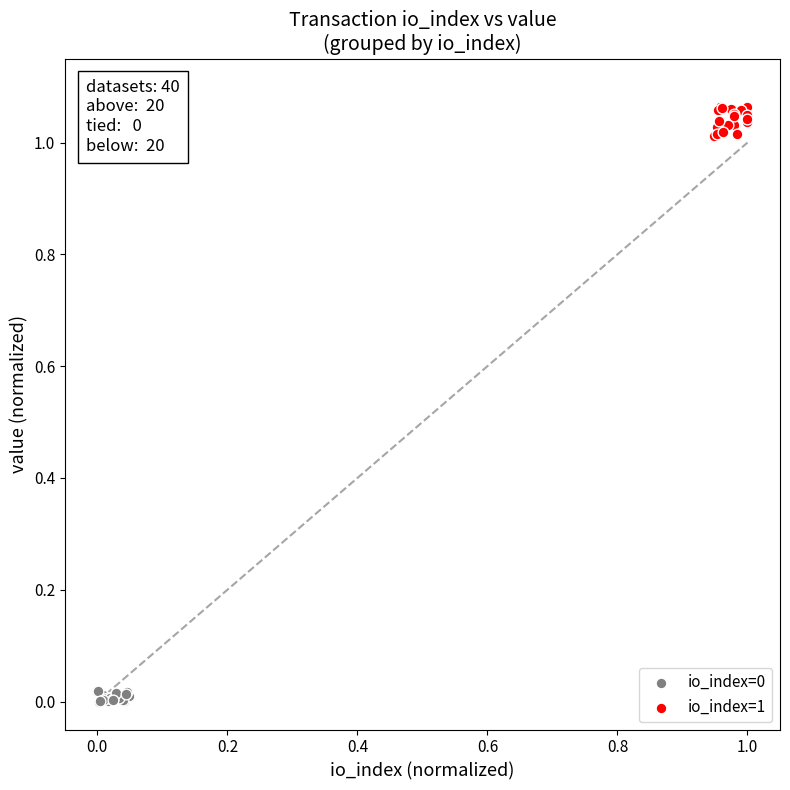

Which series contains the highest Y value?

io_index=1